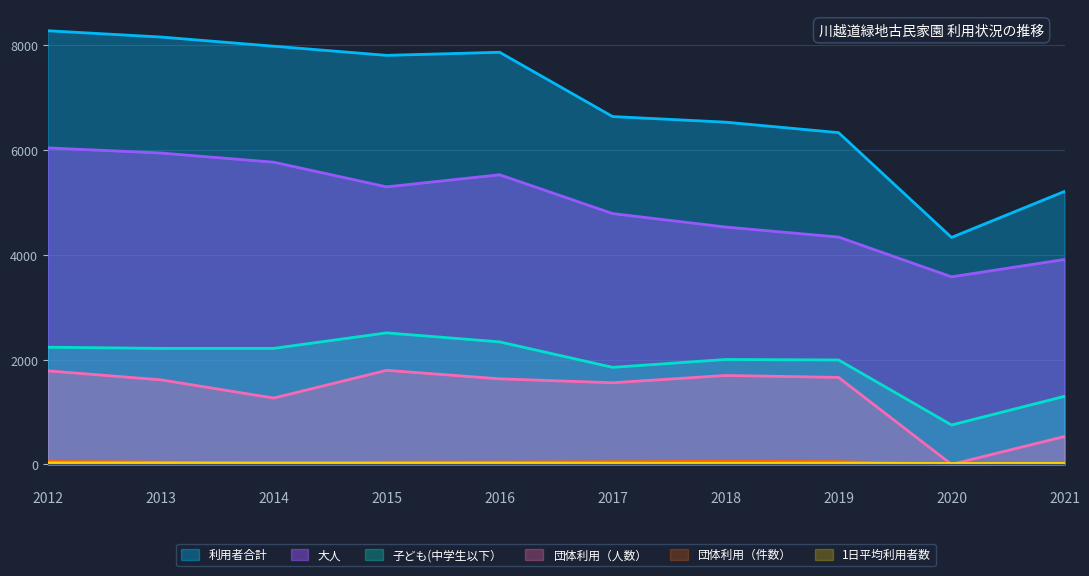

True or false: 利用者合計 has a value of 7982 at 2014.

True